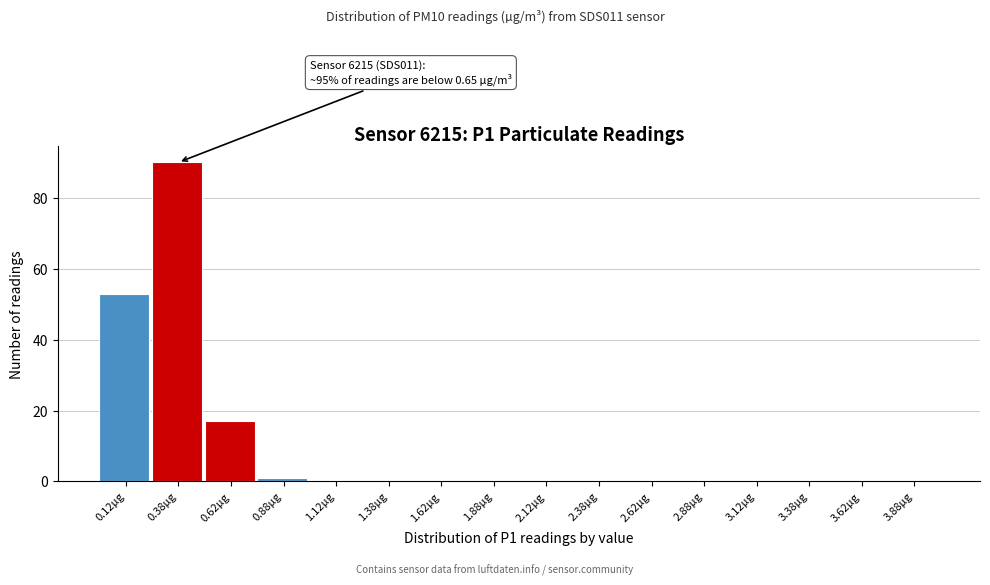

Which range on the x-axis has the tallest bar?

0.25 to 0.50